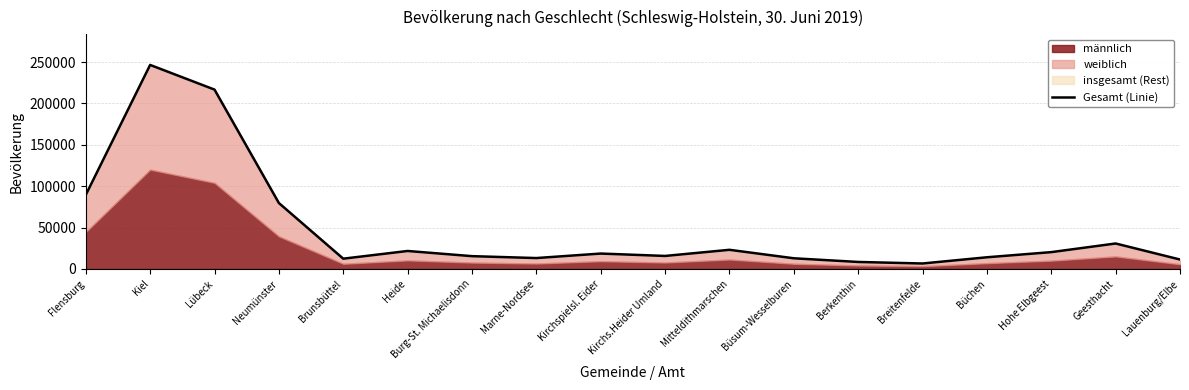

How many data points are less than 18608?

9